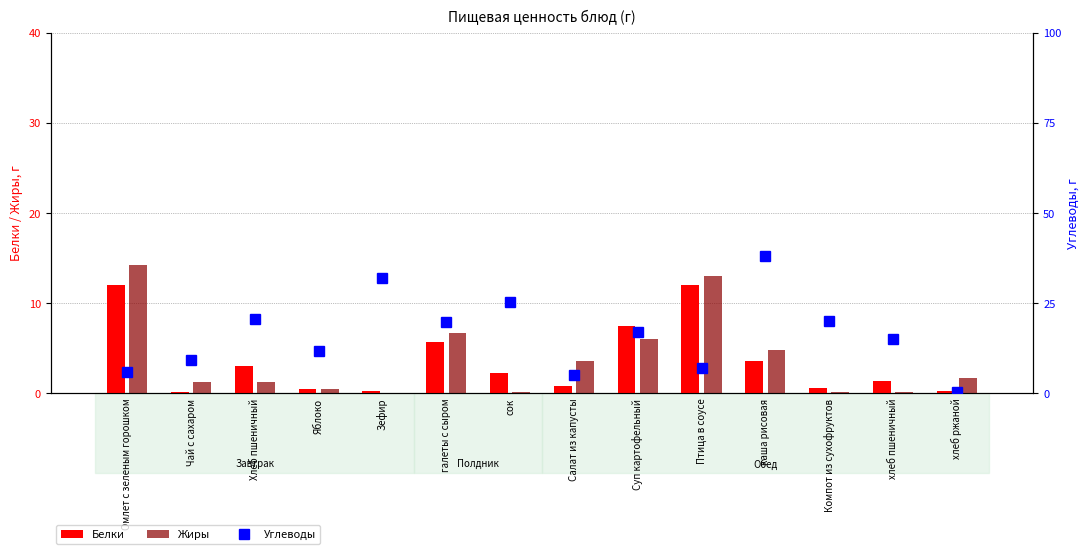

What position from the right is Птица в соусе?

5